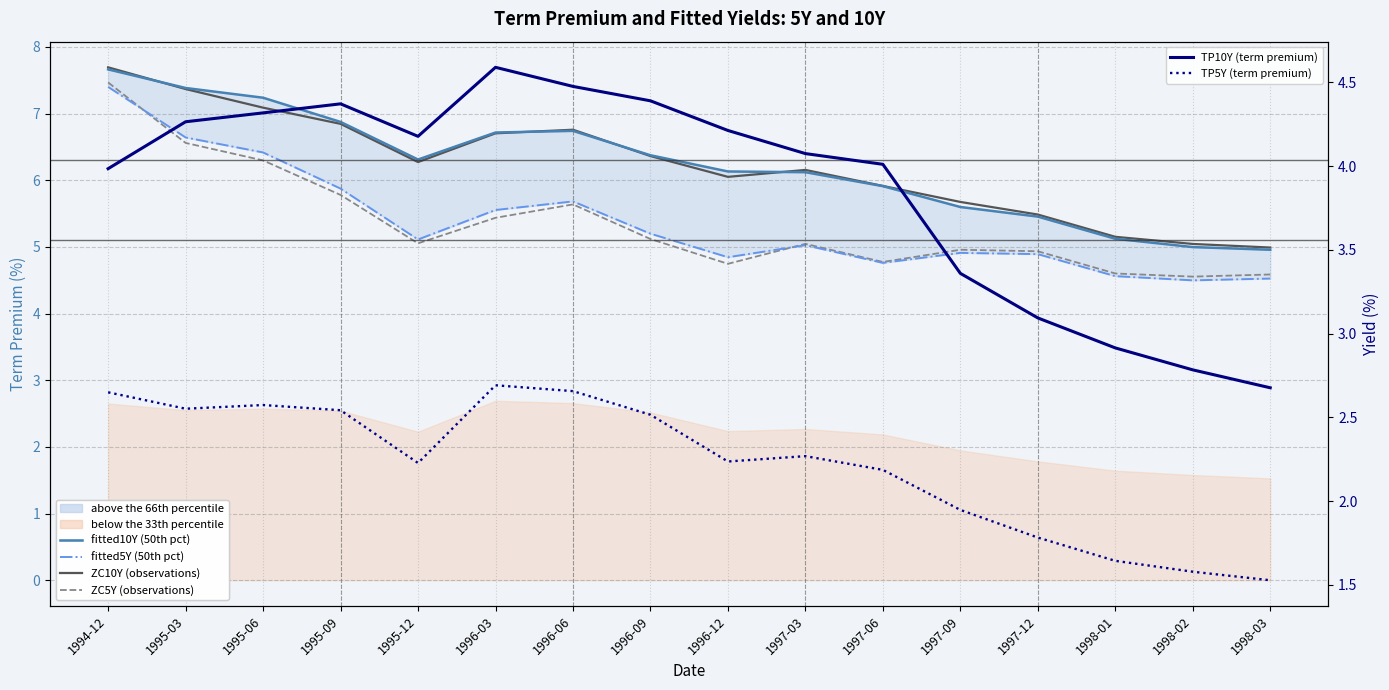

What is the smallest value displayed?

1.5